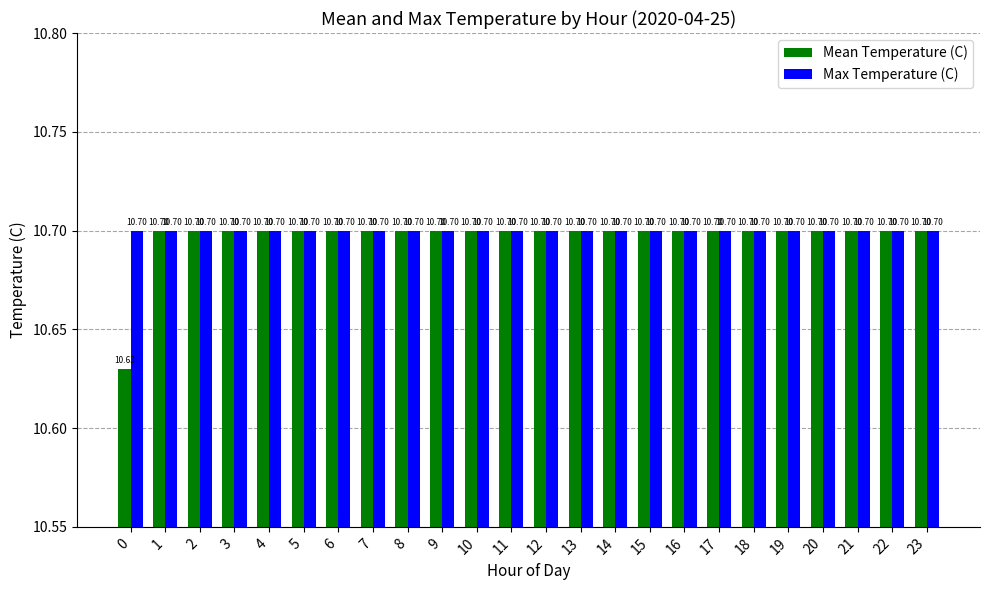

Which series has the largest total across all categories?

Max Temperature (C)